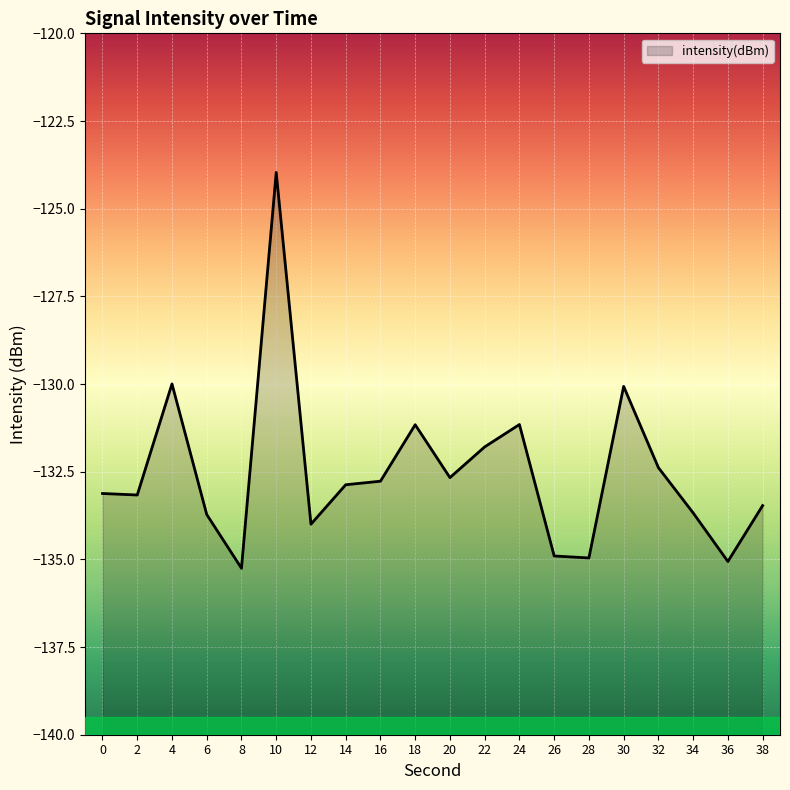

What is the difference between the maximum and second lowest values?

11.1